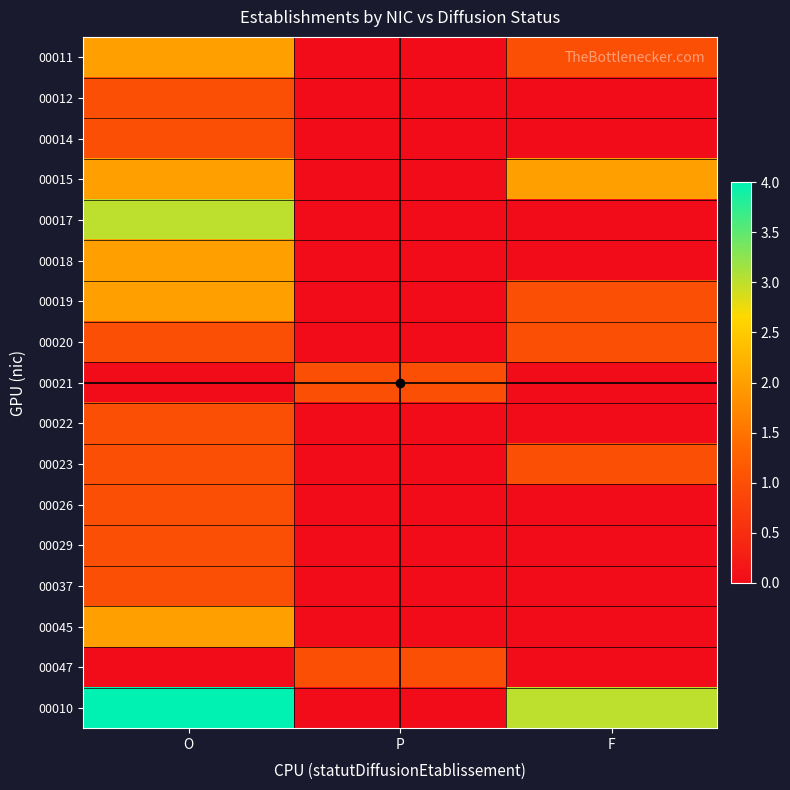

How many data points does each series have?

3